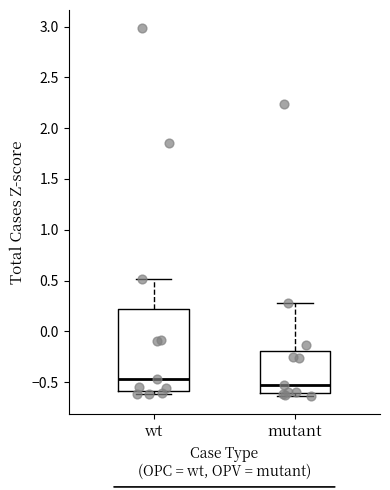

Reading left to right, transcribe this box plot: for each box, give where its median line is, the range the box spans, and where its two whiskers end, as read against the y-axis. The values are not printed on the chart, so give them approximately, as read against the axis.

wt: median -0.45, box -0.60 to 0.20, whiskers -0.60 (just below the box's lower edge) to 0.50
mutant: median -0.55, box -0.60 to -0.20, whiskers -0.65 to 0.30